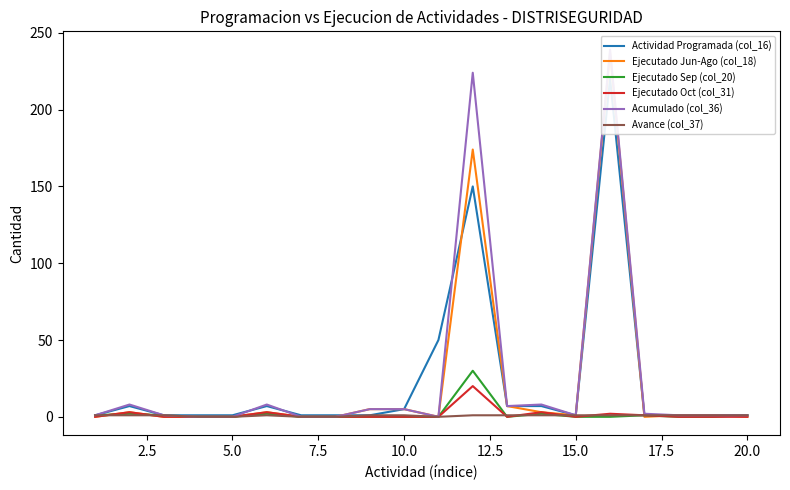

Is it true that Ejecutado Oct (col_31) equals 0 at 20.0?

True